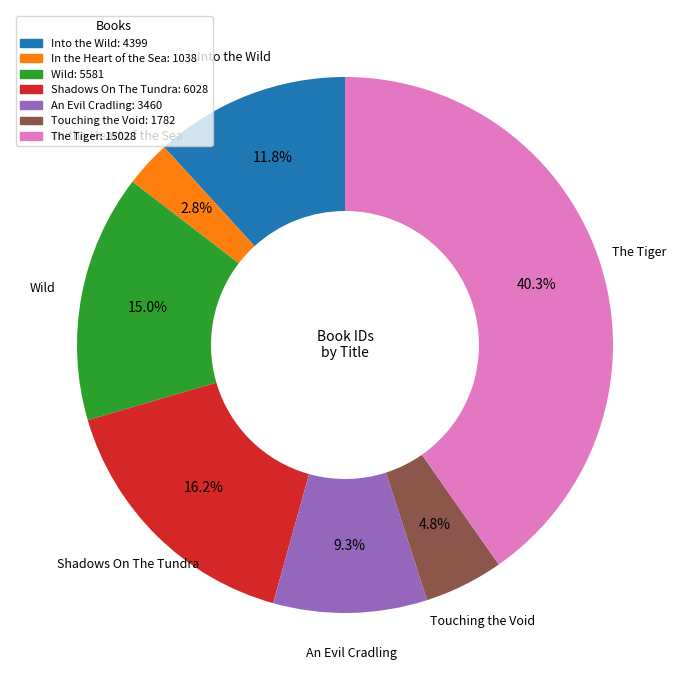

Rank the categories by value from highest to lowest.

The Tiger, Shadows On The Tundra, Wild, Into the Wild, An Evil Cradling, Touching the Void, In the Heart of the Sea